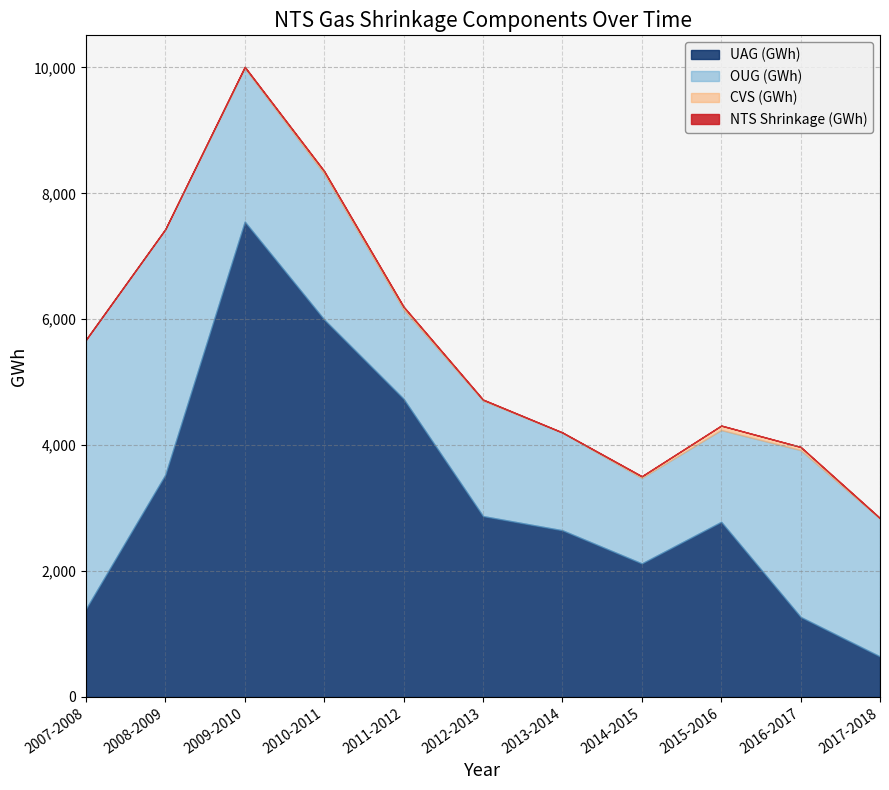

Reading left to right, extract all data points from this chart.

UAG (GWh): 2007-2008=1398.3	2008-2009=3531.0	2009-2010=7551.0	2010-2011=5995.9	2011-2012=4736.6	2012-2013=2873.6	2013-2014=2648.0	2014-2015=2121.3	2015-2016=2782.2	2016-2017=1271.7	2017-2018=643.3
OUG (GWh): 2007-2008=4278.4	2008-2009=3893.9	2009-2010=2437.0	2010-2011=2316.6	2011-2012=1420.1	2012-2013=1835.0	2013-2014=1548.0	2014-2015=1357.7	2015-2016=1457.8	2016-2017=2650.0	2017-2018=2187.9
CVS (GWh): 2007-2008=-4.6	2008-2009=7.7	2009-2010=21.5	2010-2011=41.7	2011-2012=42.9	2012-2013=15.1	2013-2014=5.8	2014-2015=27.0	2015-2016=70.9	2016-2017=50.6	2017-2018=9.7
NTS Shrinkage (GWh): 2007-2008=5672.1	2008-2009=7432.6	2009-2010=10009.5	2010-2011=8354.2	2011-2012=6199.6	2012-2013=4723.7	2013-2014=4201.8	2014-2015=3506.0	2015-2016=4311.0	2016-2017=3972.2	2017-2018=2840.9